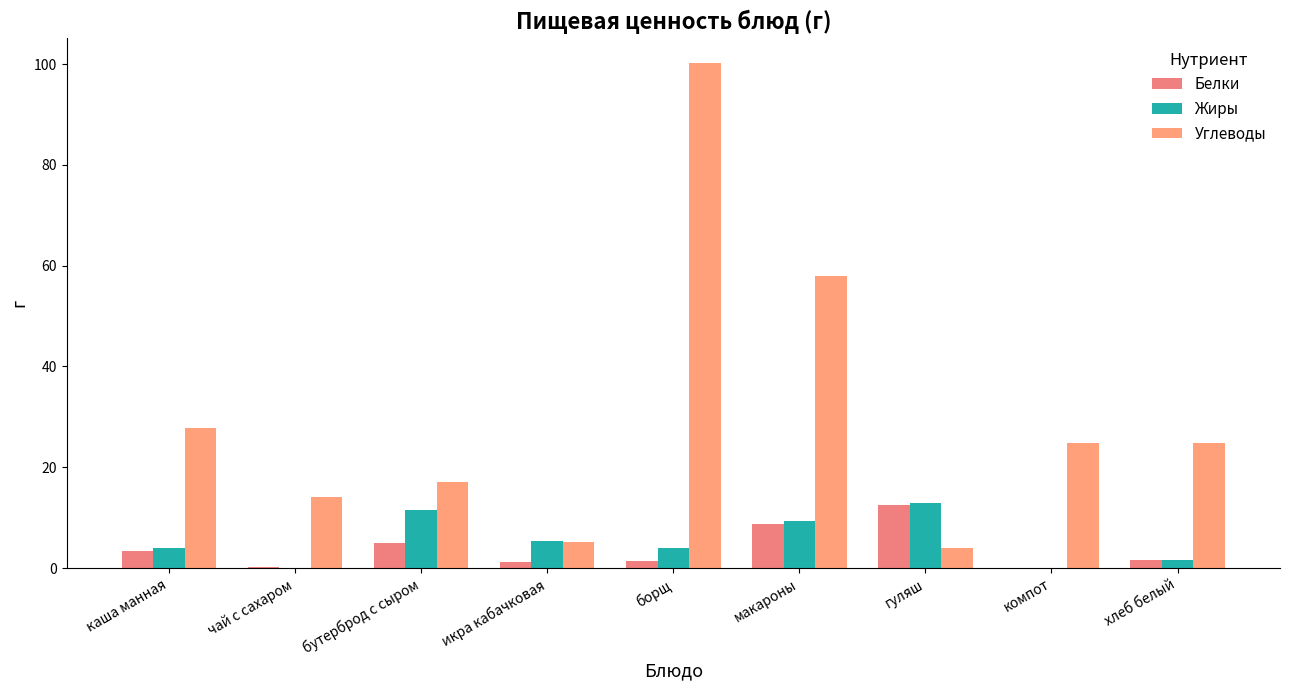

What is the sum of the Жиры values at борщ and икра кабачковая?

9.3